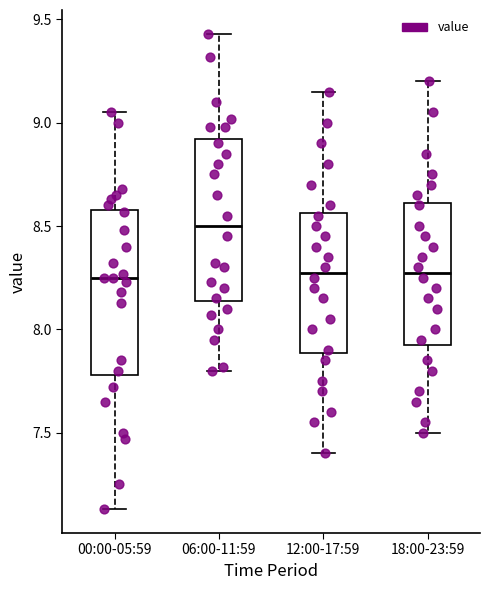

Where does the lower whisker of the box for 06:00-11:59 end on the y-axis? The values are not printed on the chart, so give them approximately, as read against the axis.

7.80